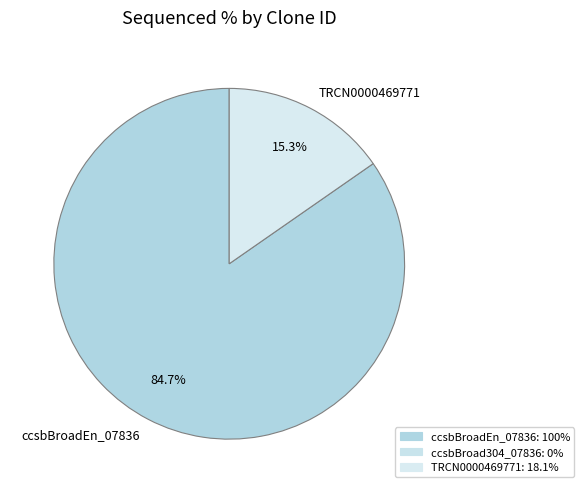

How much of the chart is everything except ccsbBroadEn_07836?

15.3%